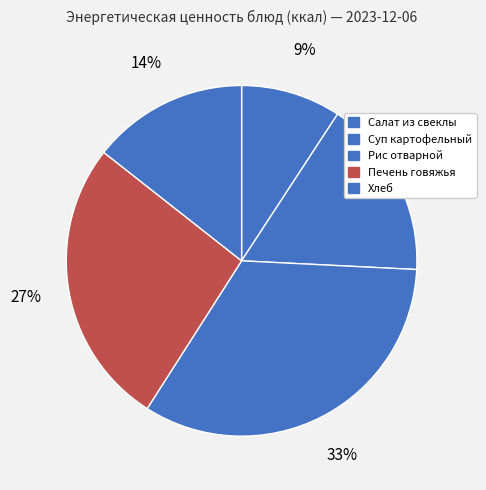

Count the number of slices in the pie.

5